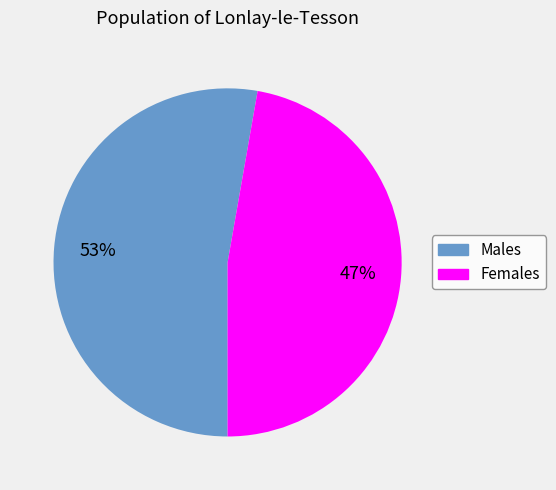

To the nearest percent, what is the average slice percentage?

50%